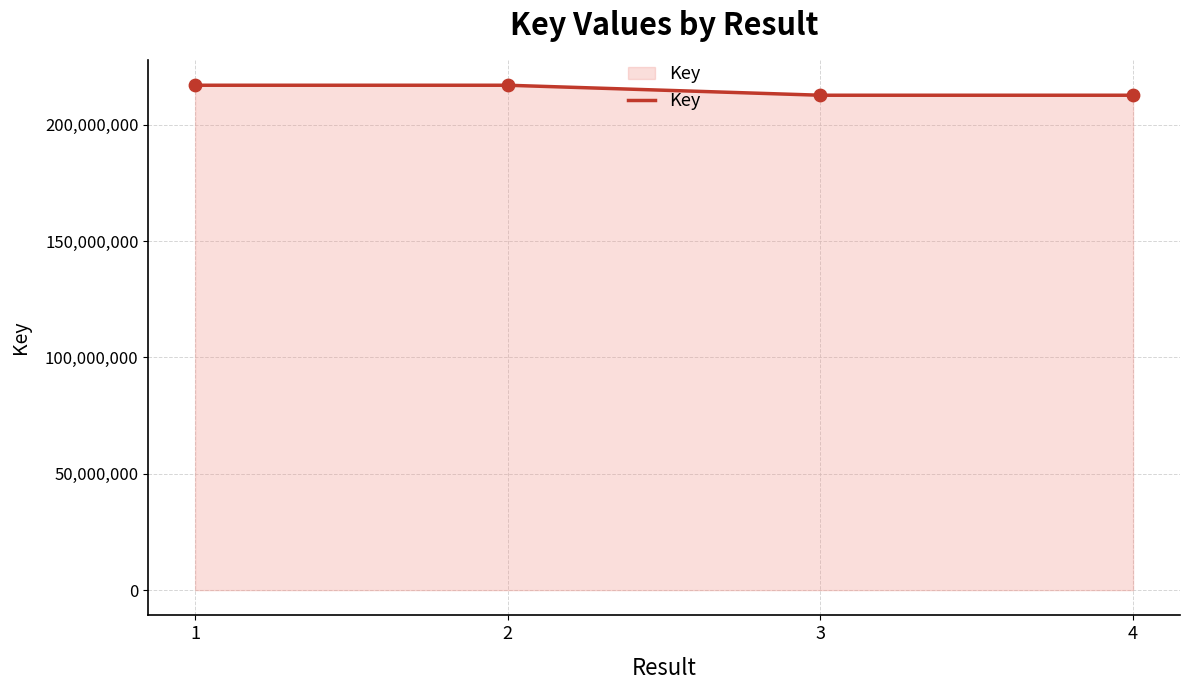

Approximately how many times larger is the value at 4 compared to 1?

1.0